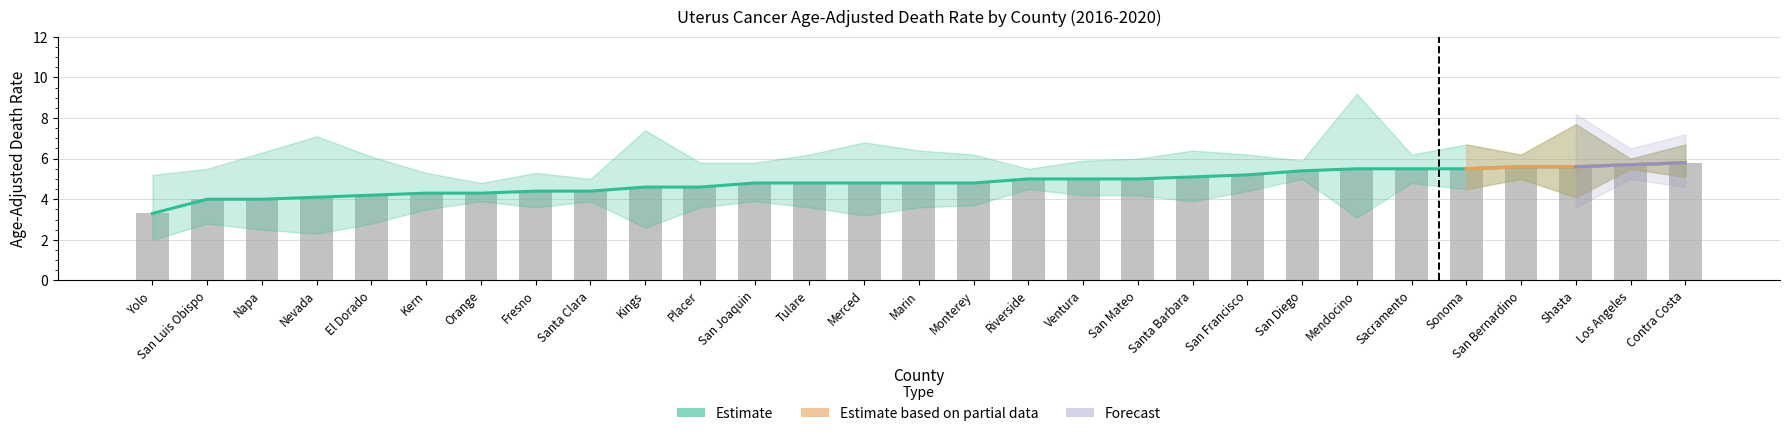

What is the sum of the Lower CI values at San Luis Obispo and San Mateo?

7.0